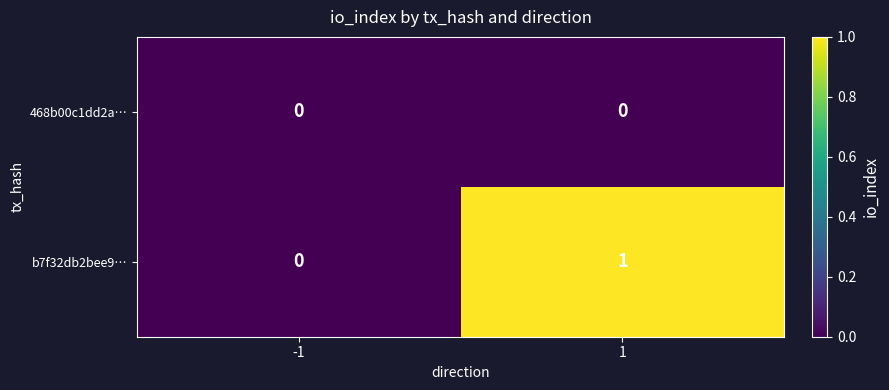

What is the total value across all series at 1?

1